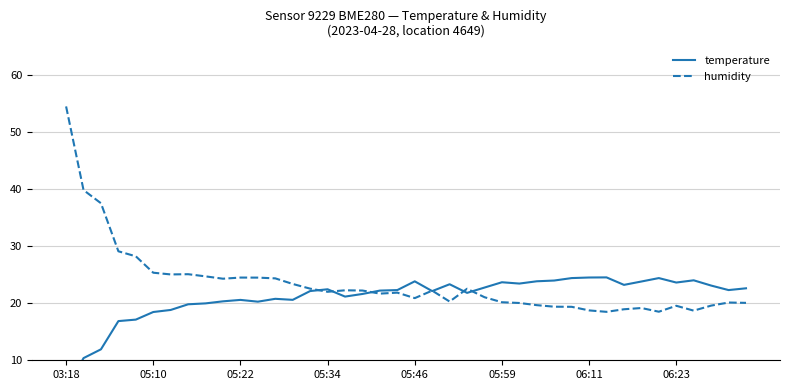

What is the minimum value shown in the chart?

4.7